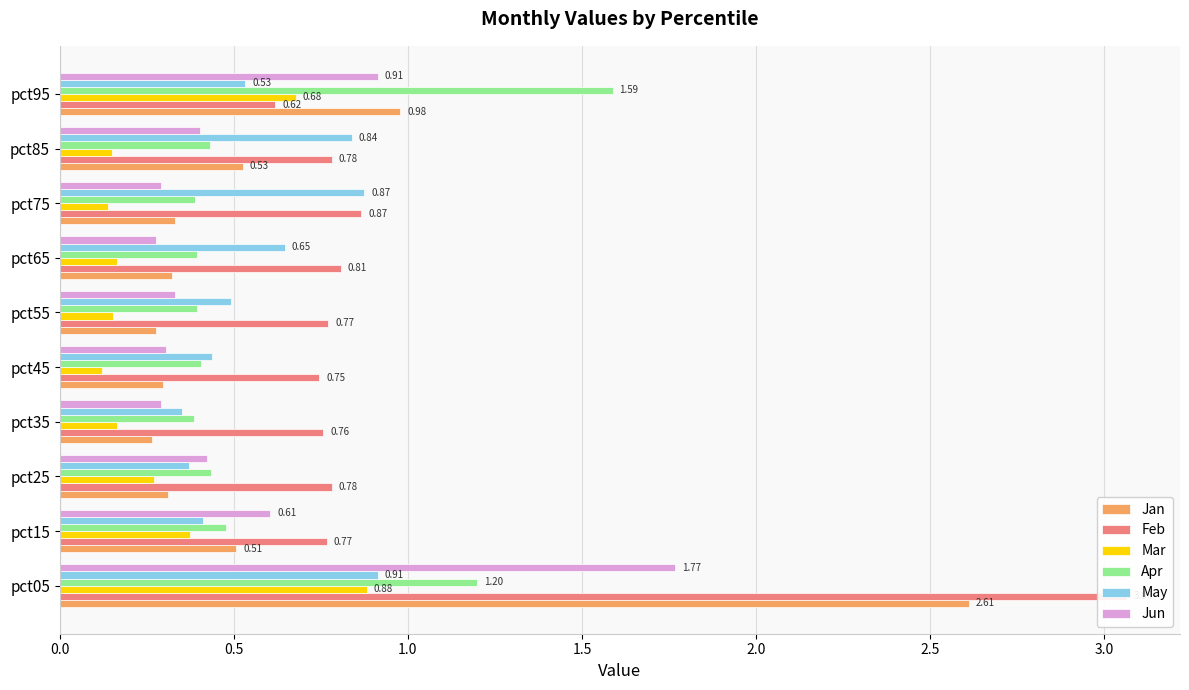

What is the sum of all Feb values?

10.0